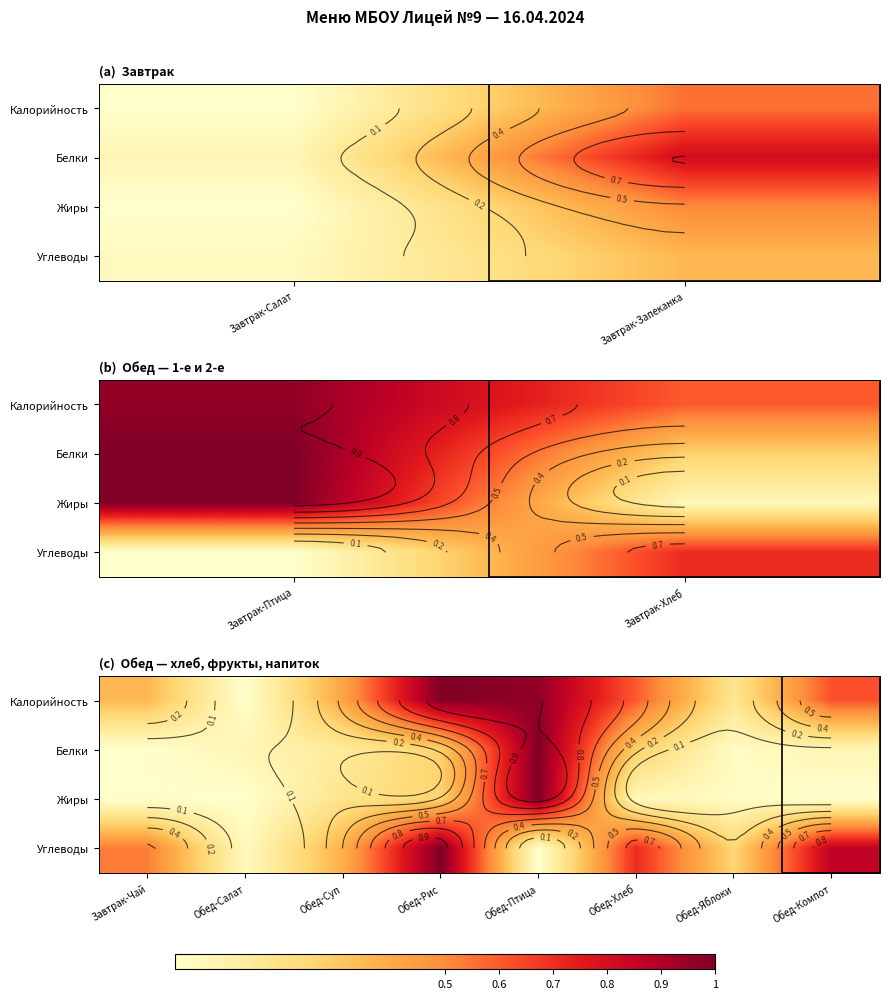

The Белки series shows -0.3 at Завтрак-Чай. True or false?

False